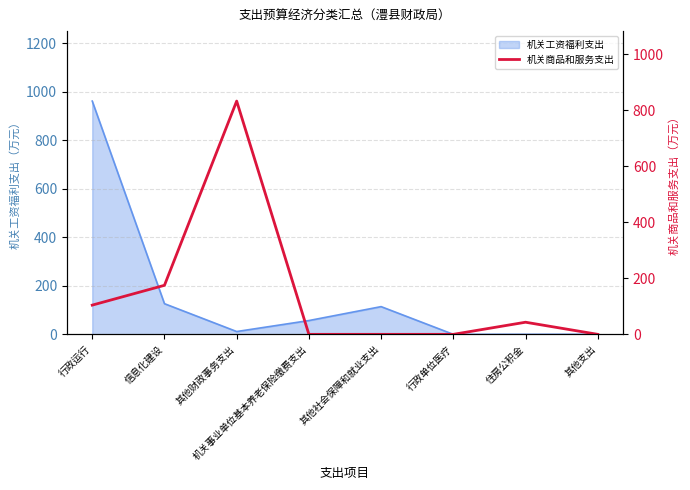

Where is the data nearest to the value 416?

信息化建设